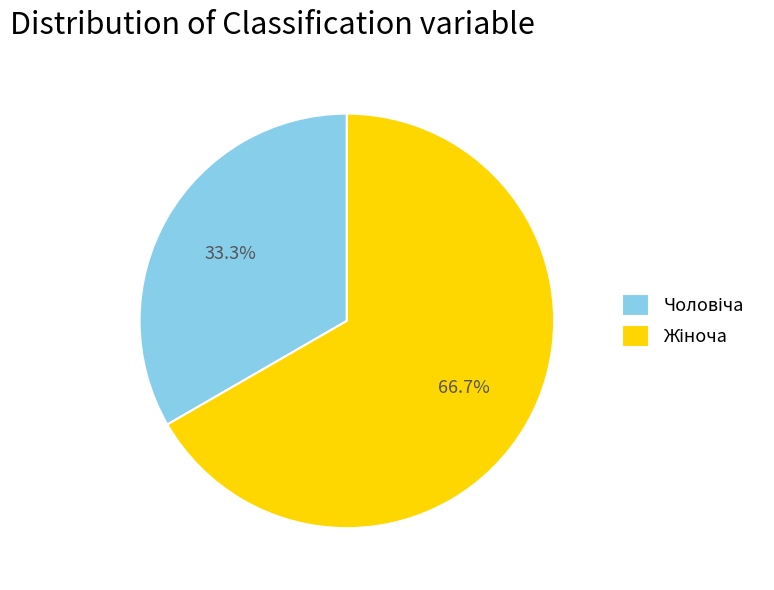

Does any single category account for the majority?

Yes